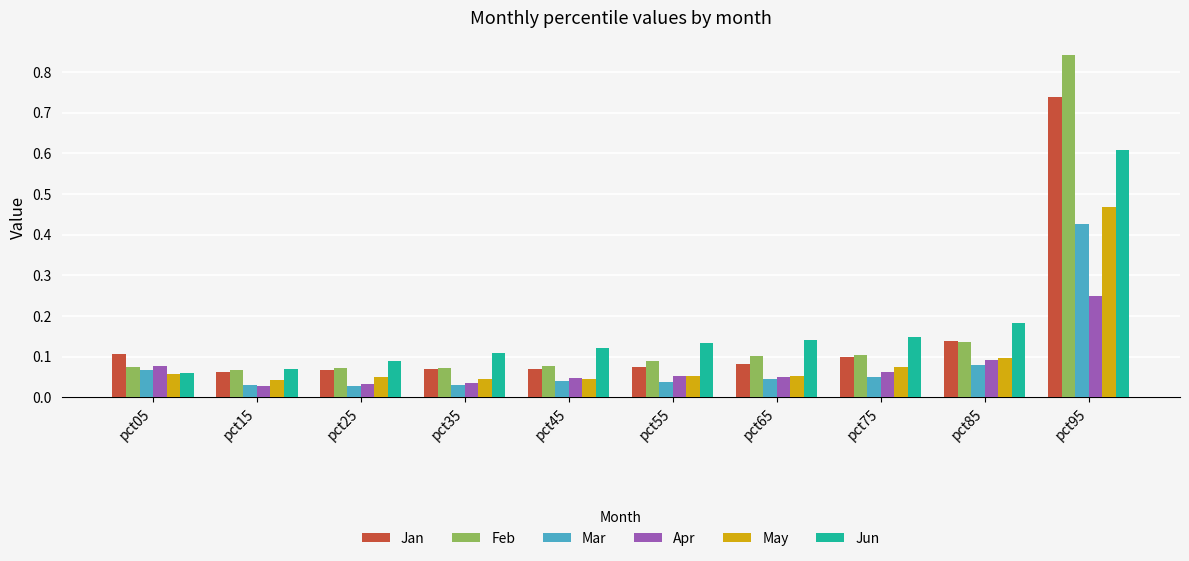

Rank the series by their maximum value, from highest to lowest.

Feb, Jan, Jun, May, Mar, Apr